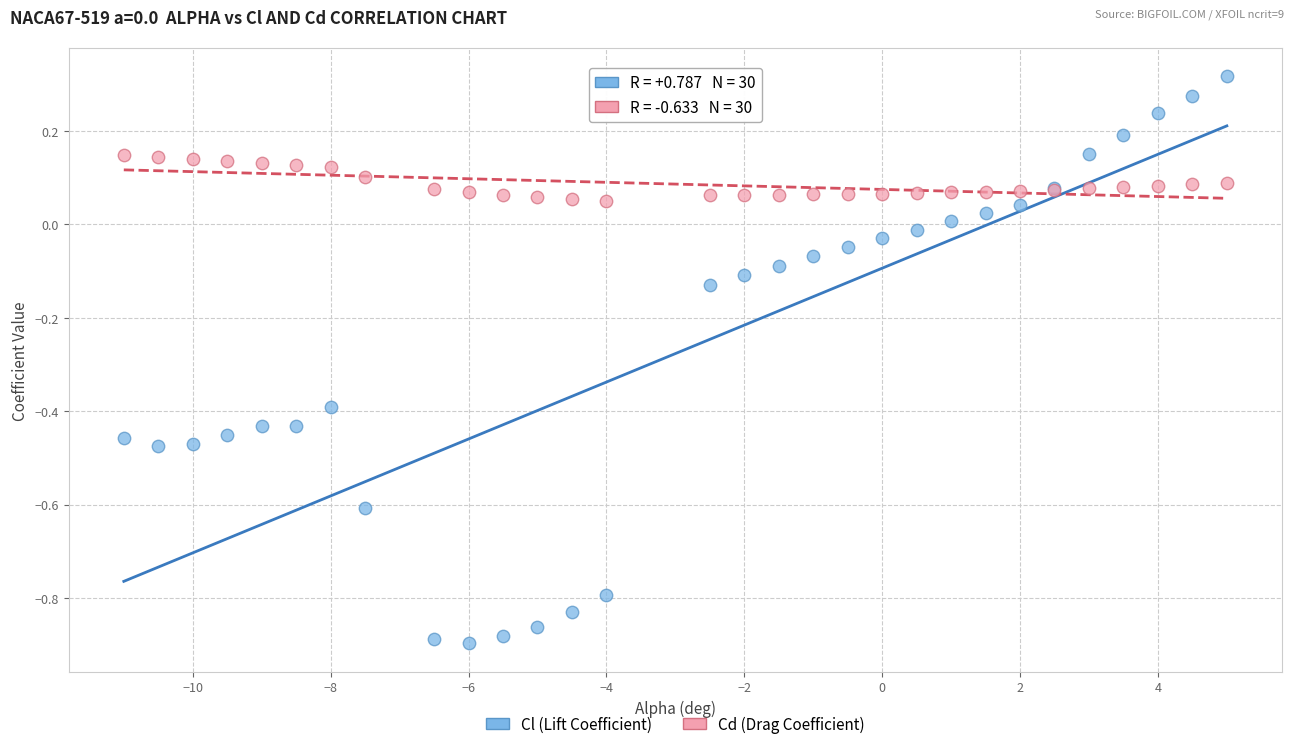

What is the X range (max minus min) for the scatter plot?

16.0